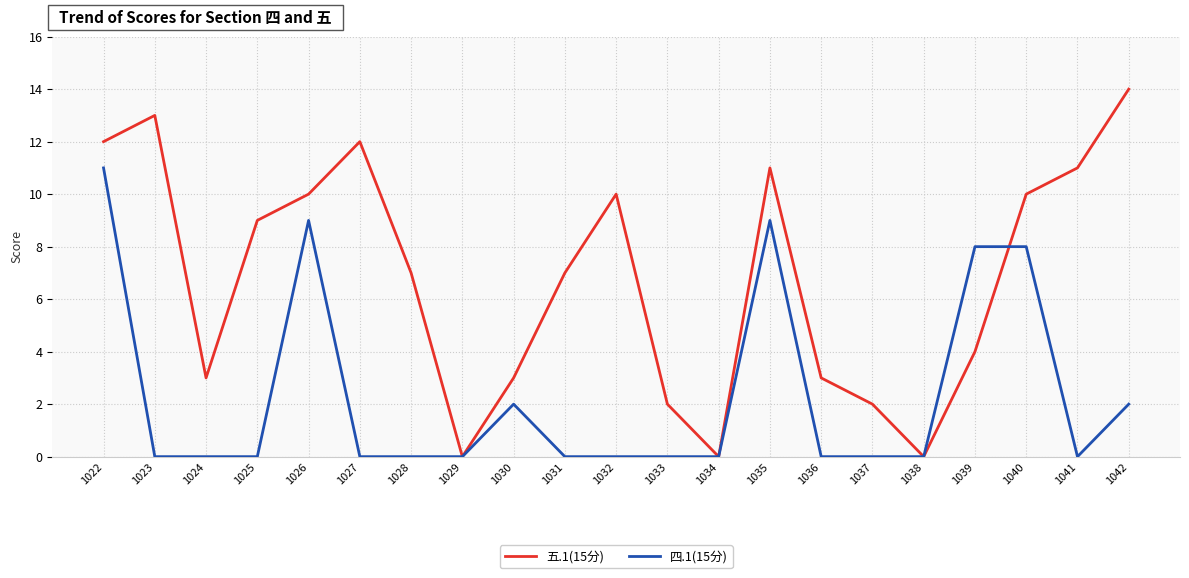

What is the sum of all 四.1(15分) values?

49